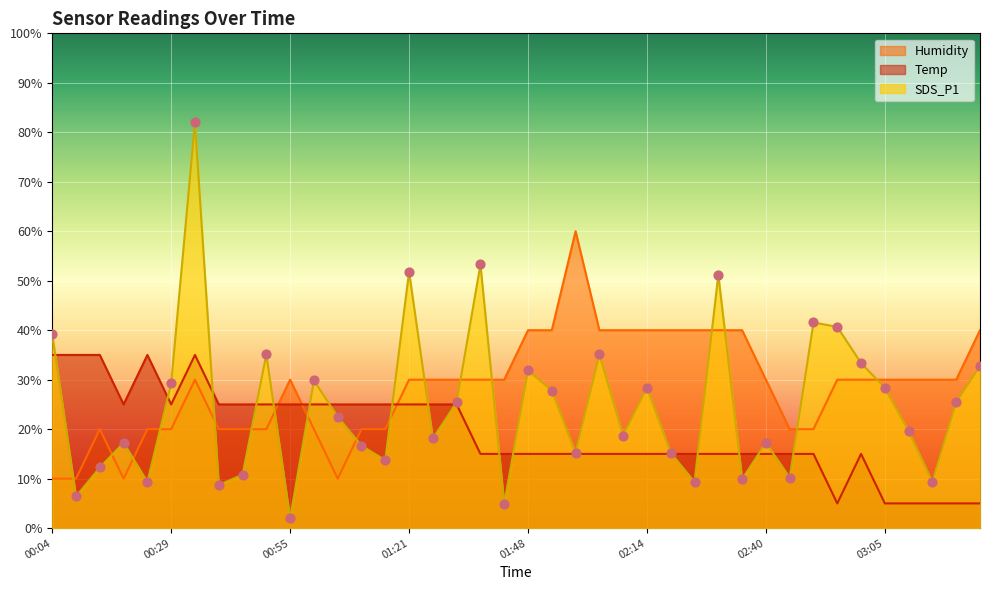

At which category is the sum across all series the highest?

00:34